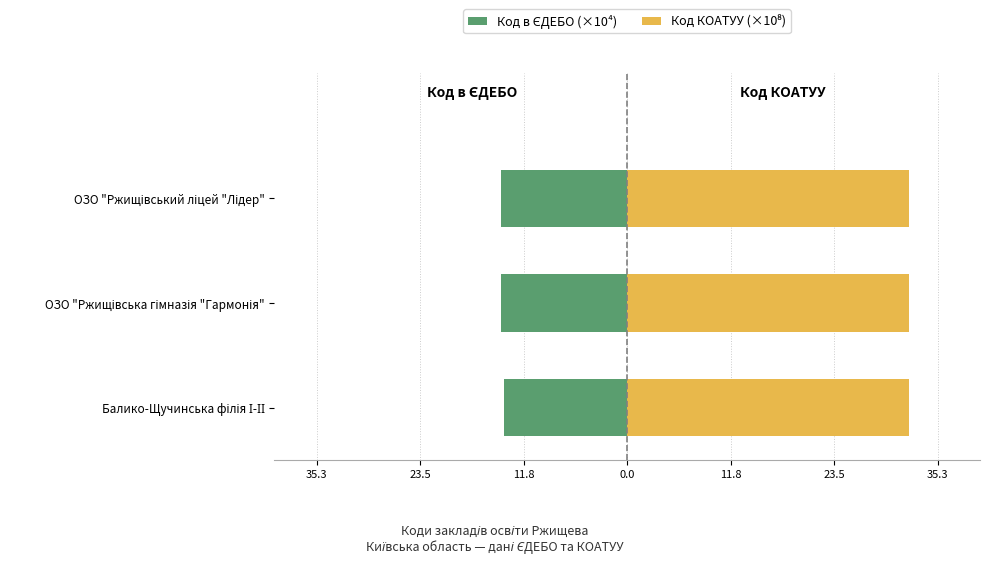

Between ОЗО "Ржищівський ліцей "Лідер" and ОЗО "Ржищівська гімназія "Гармонія", which is larger?

ОЗО "Ржищівська гімназія "Гармонія"